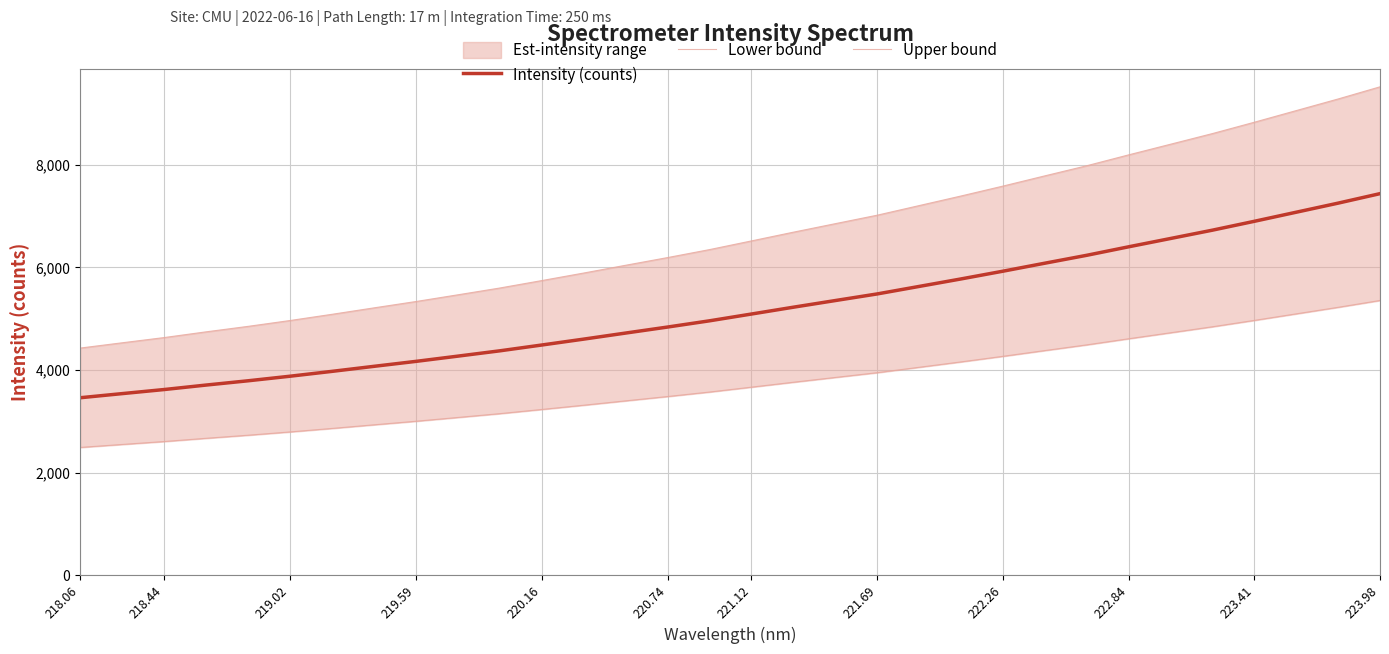

How many distinct data groups are displayed?

3